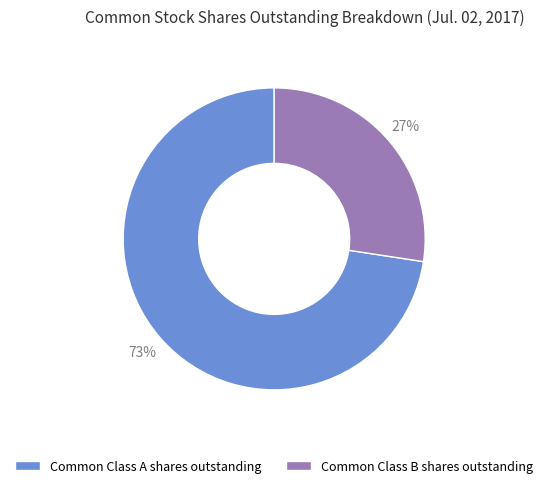

What percentage is the Common Class A shares outstanding slice, to the nearest percent?

73%